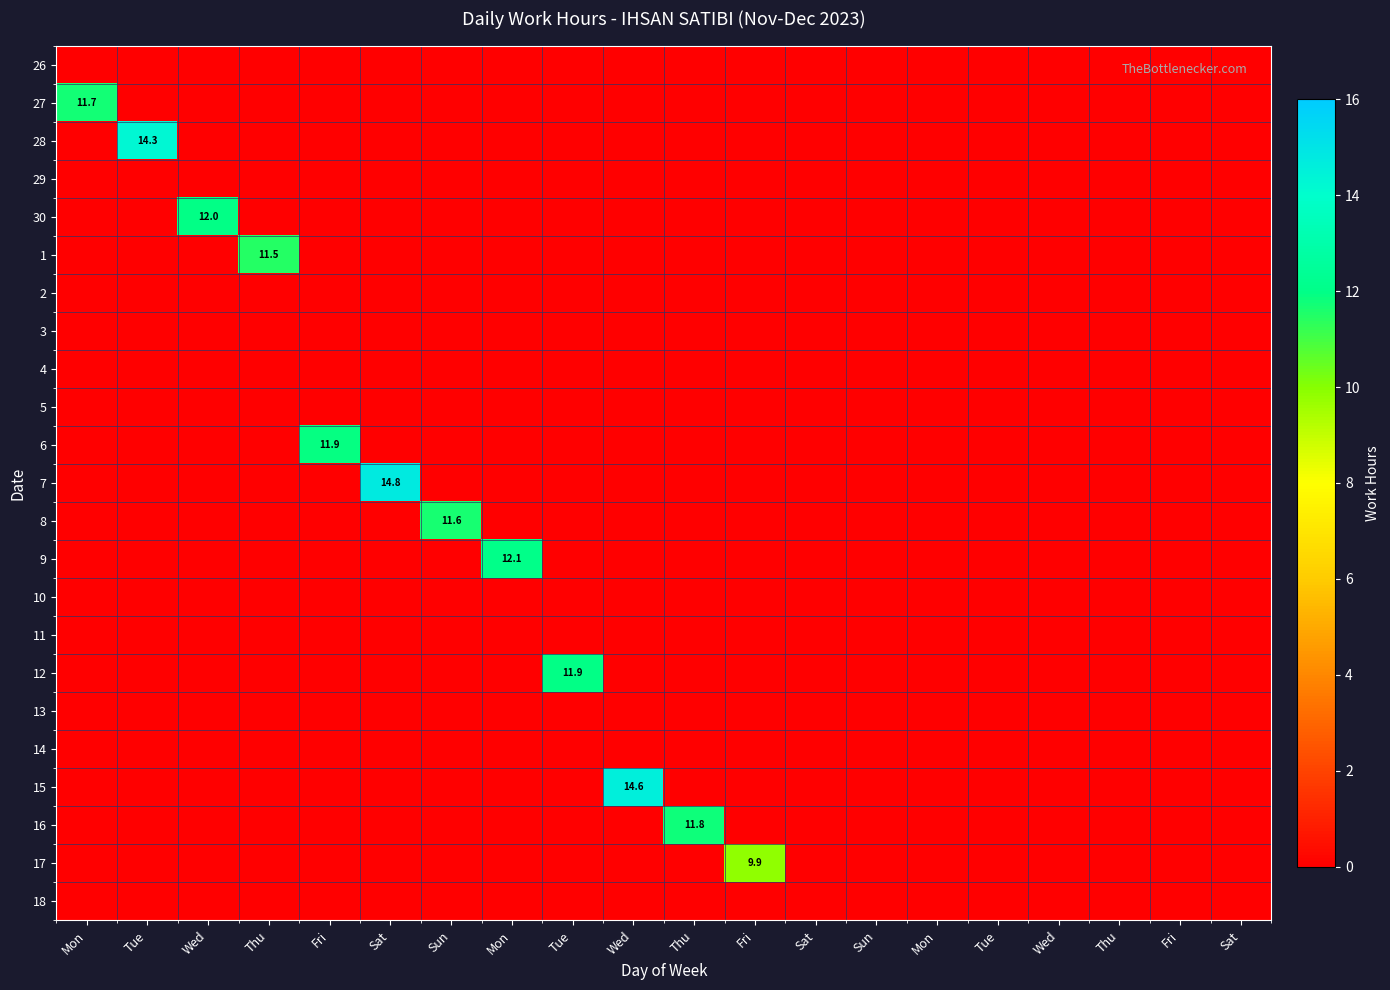

Is it true that 26 equals 0.0 at Mon?

True